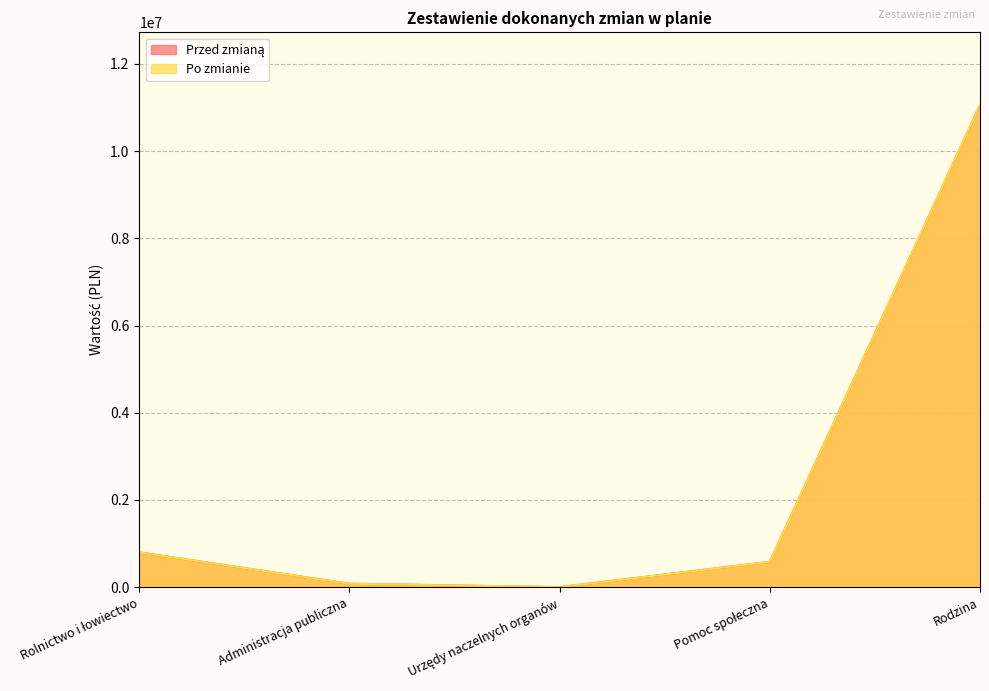

What is the sum of the Po zmianie values at Administracja publiczna and Rodzina?

11143798.0